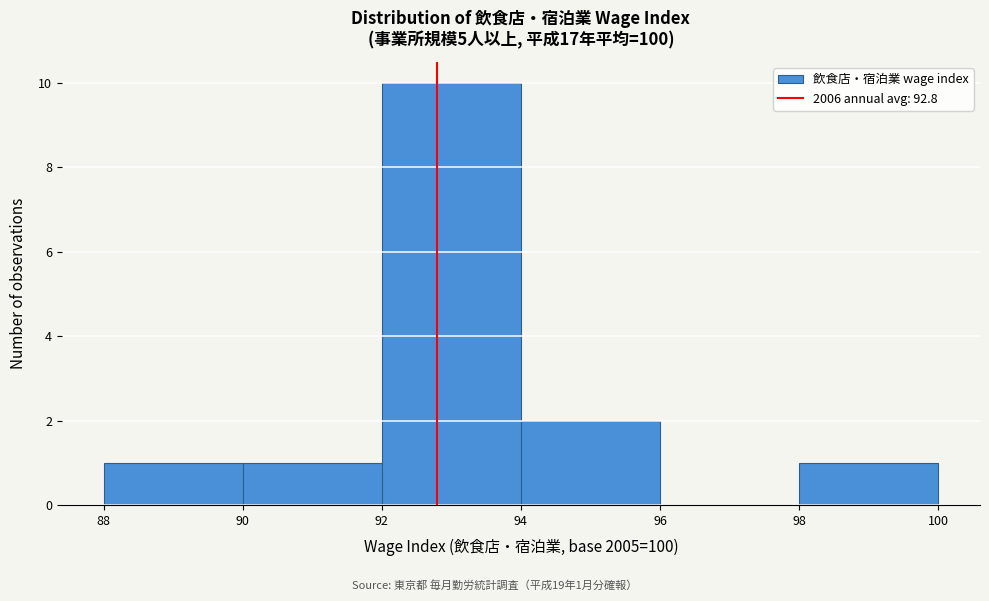

Which range on the x-axis has the tallest bar?

92 to 94